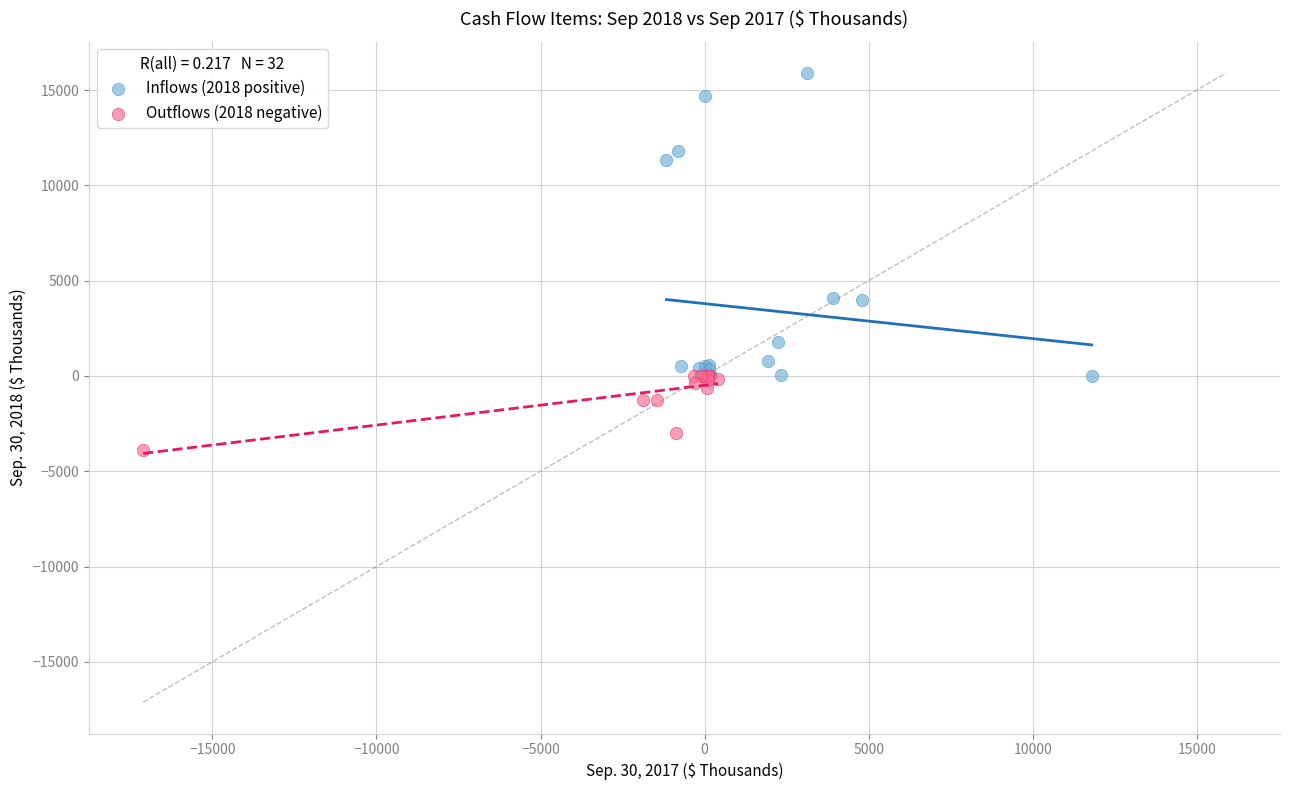

Which series contains the highest Y value?

Inflows (2018 positive)